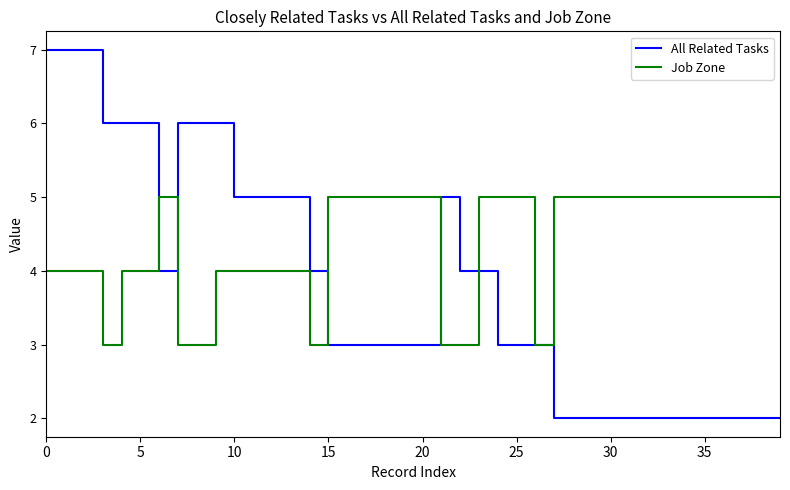

Which series has the largest total across all categories?

Job Zone